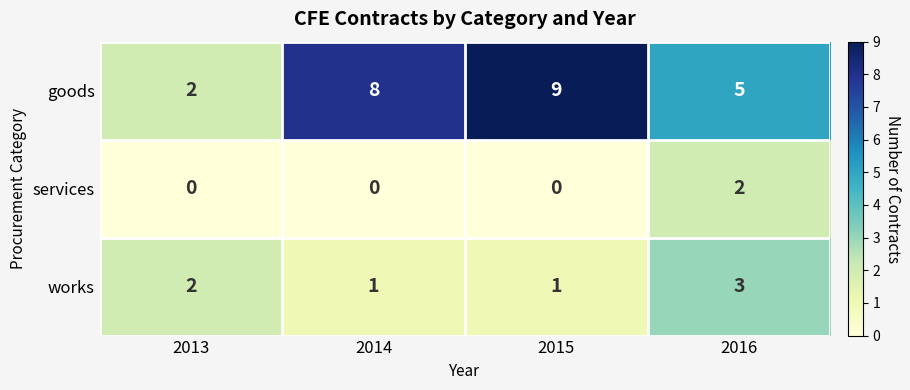

Count the number of categories in the chart.

4